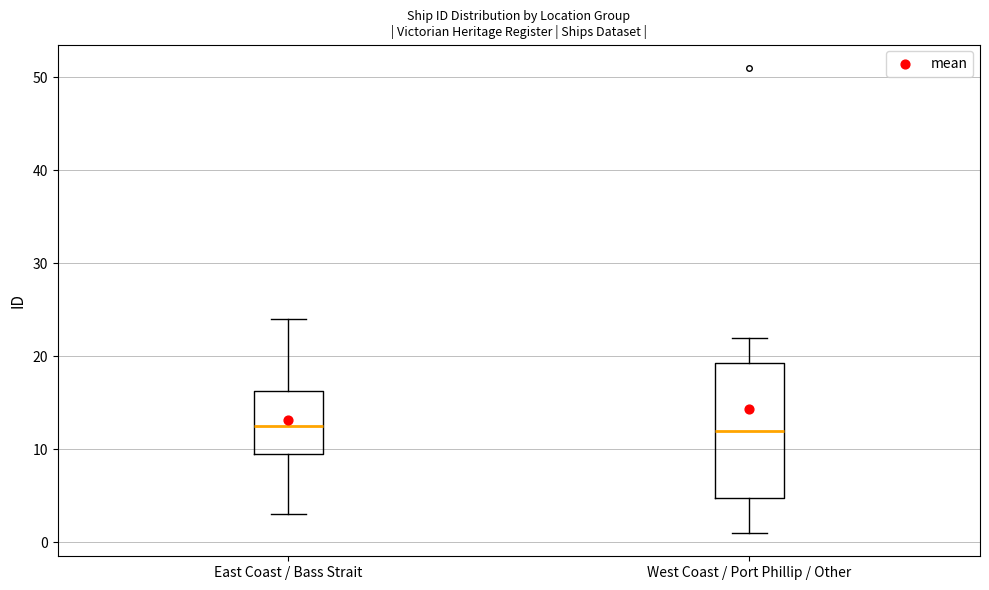

Where is the upper edge of the box for East Coast / Bass Strait on the y-axis? The values are not printed on the chart, so give them approximately, as read against the axis.

16